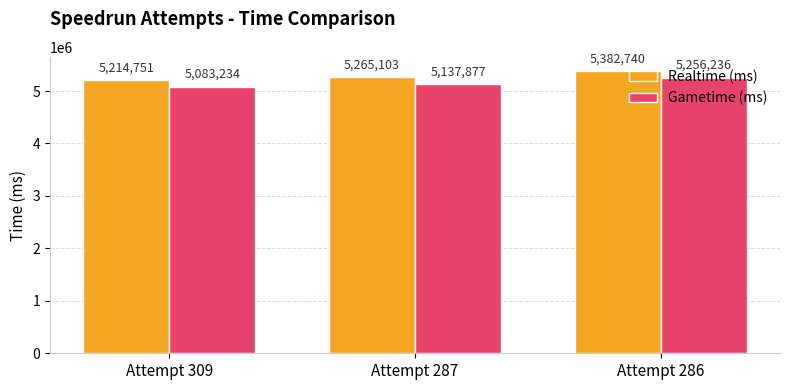

What is the lowest value of the Gametime (ms) series?

5083234